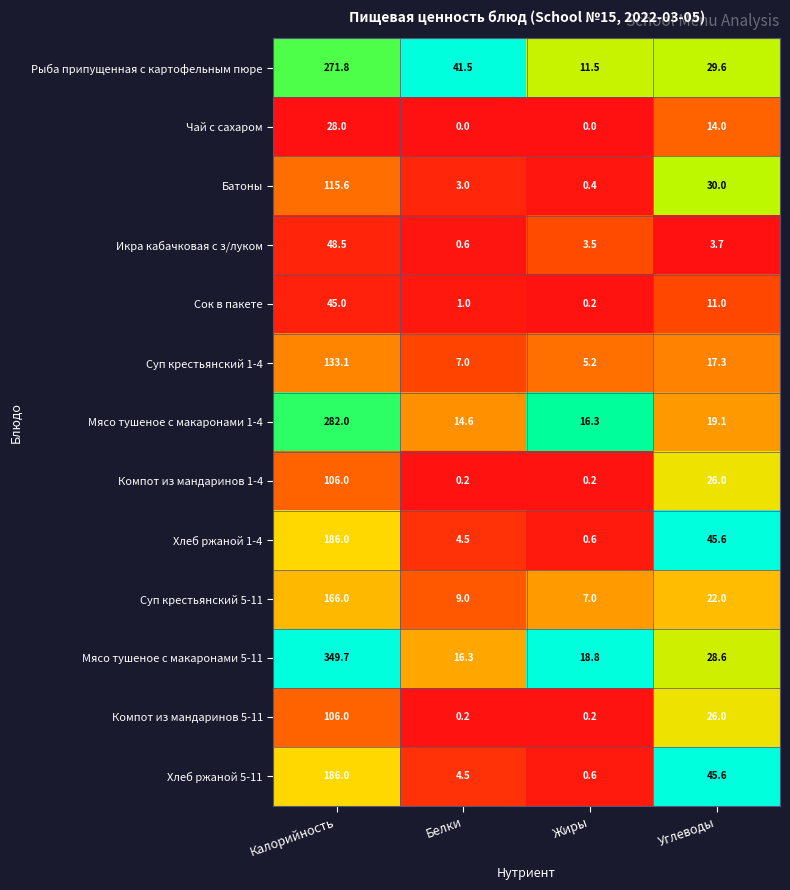

List the labels in order of Сок в пакете value, largest first.

Калорийность, Углеводы, Белки, Жиры